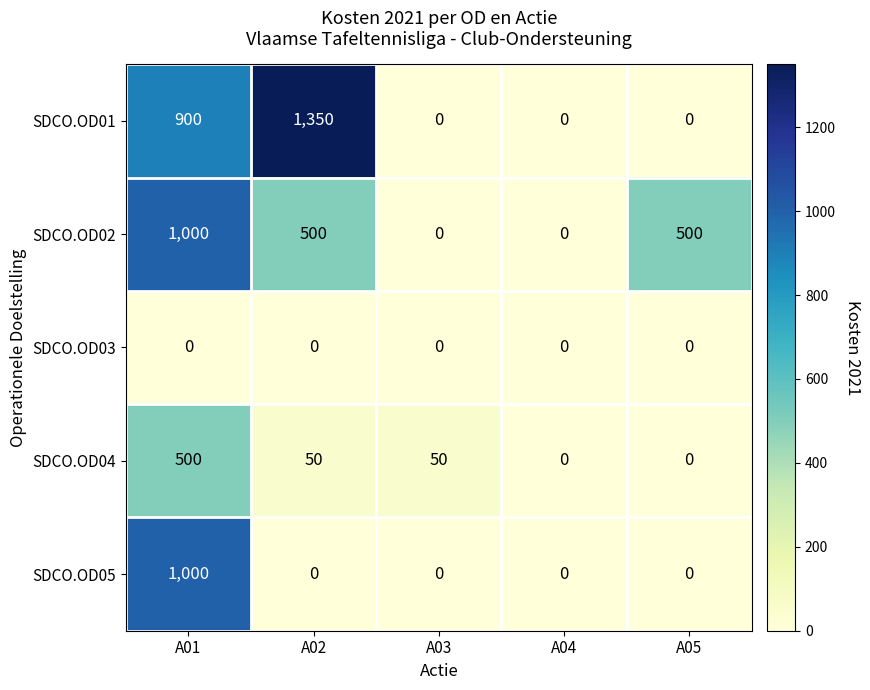

How many values in SDCO.OD01 are above zero?

2